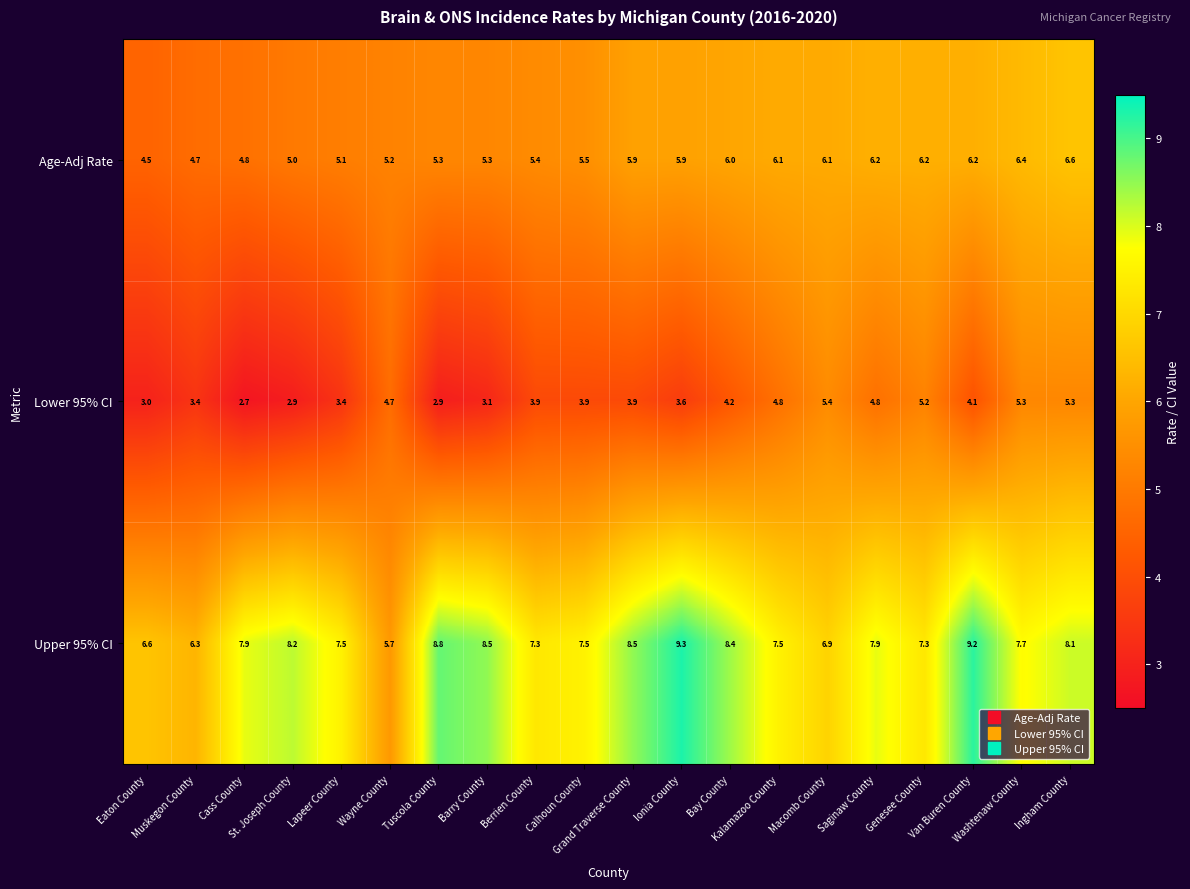

Which series has the widest spread of values?

Upper 95% CI